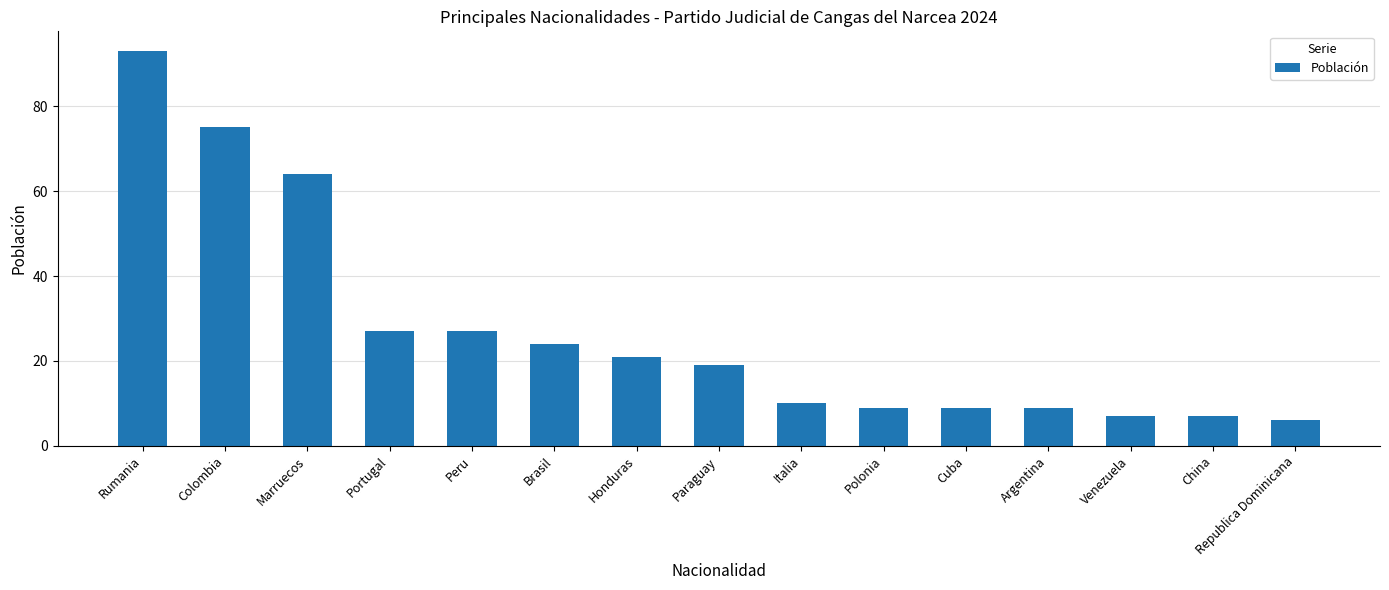

The chart shows a value of 2 at Argentina. True or false?

False